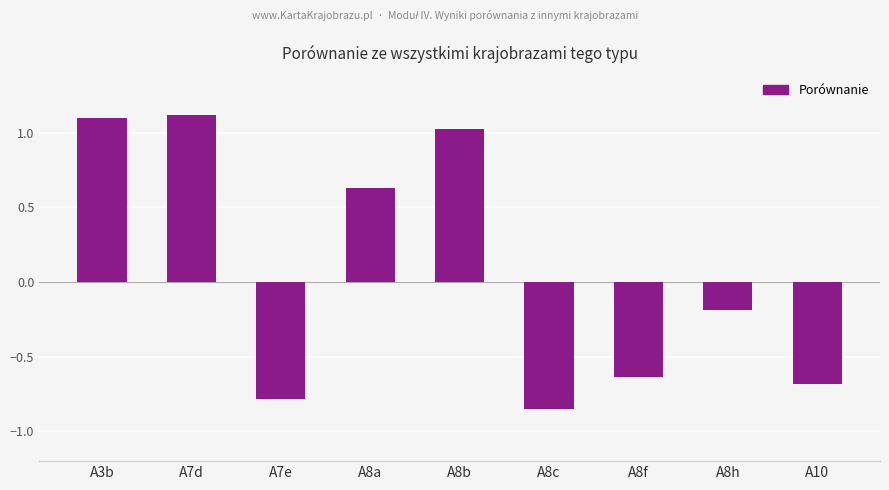

What is the value of the 8th bar from the left?

-0.2